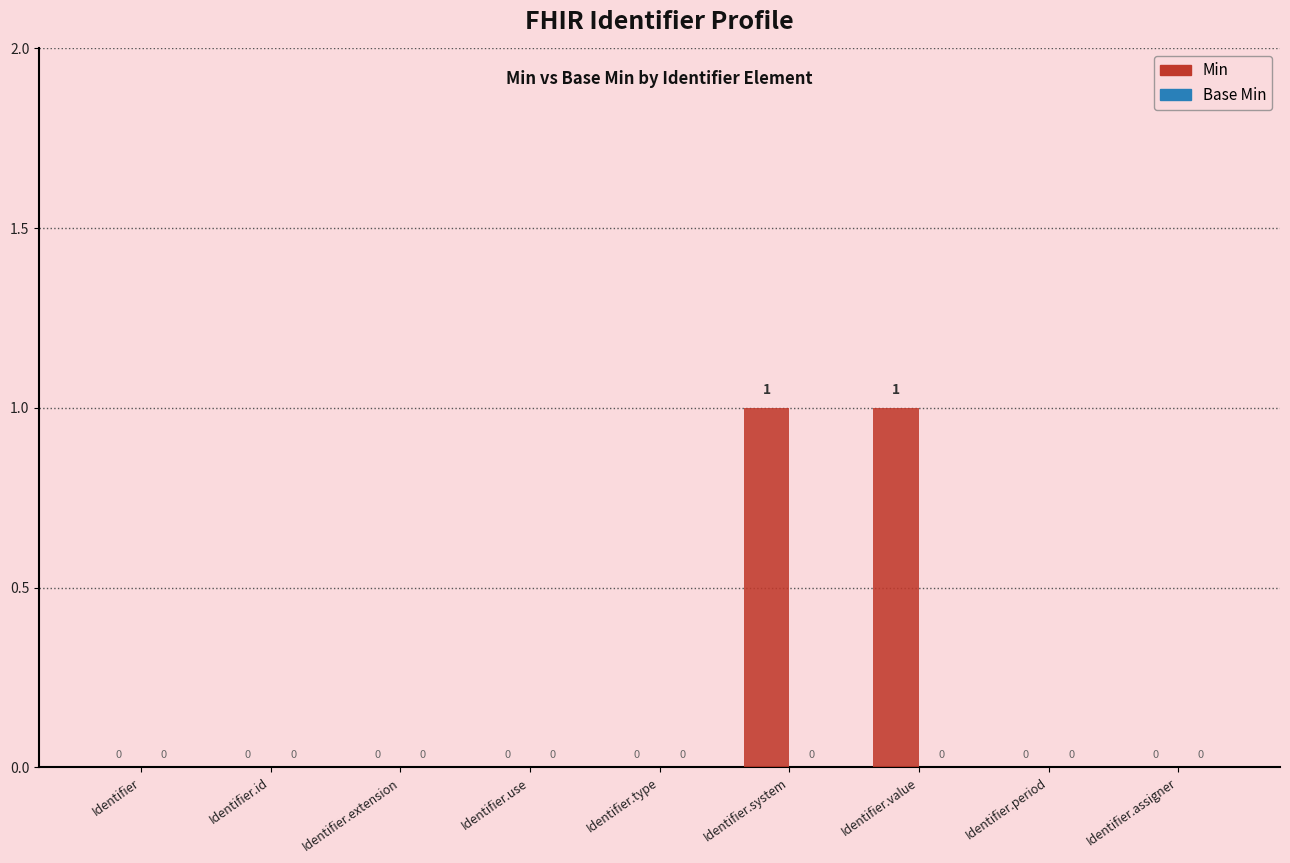

Which has a higher value, Identifier.use or Identifier.value?

Identifier.value